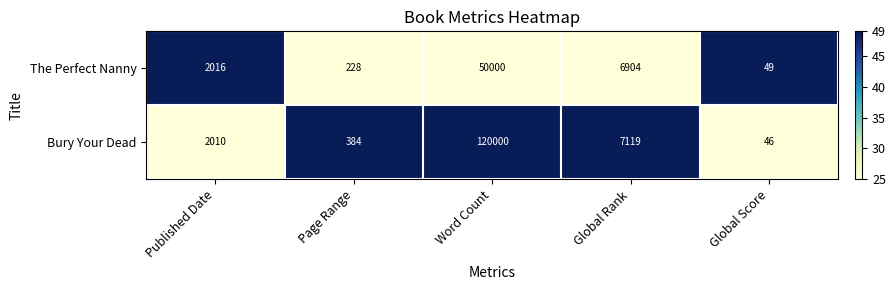

What is the difference between the maximum and second lowest values in the The Perfect Nanny series?

49772